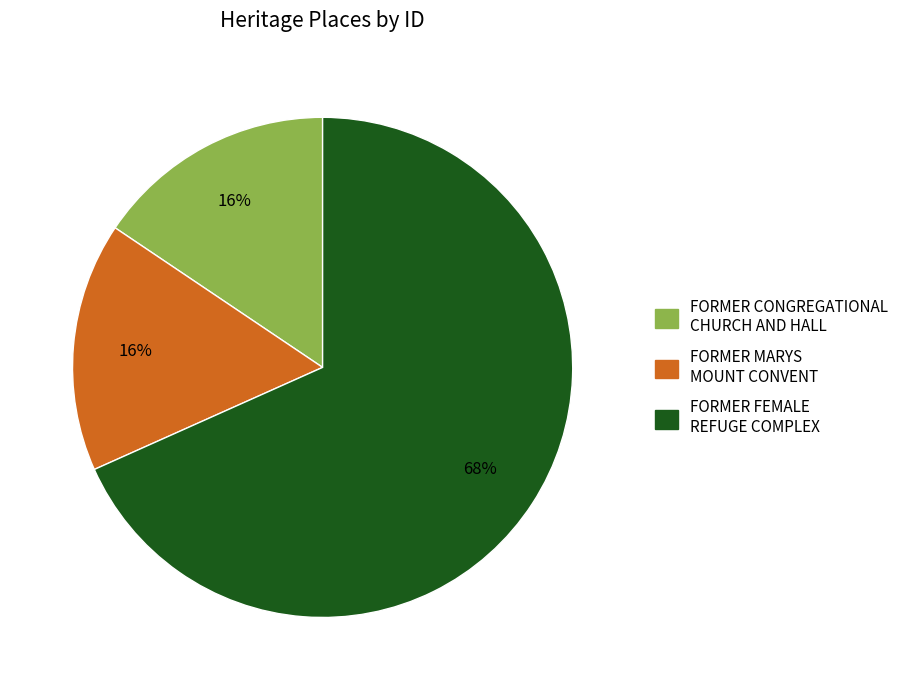

How many segments does this pie chart have?

3